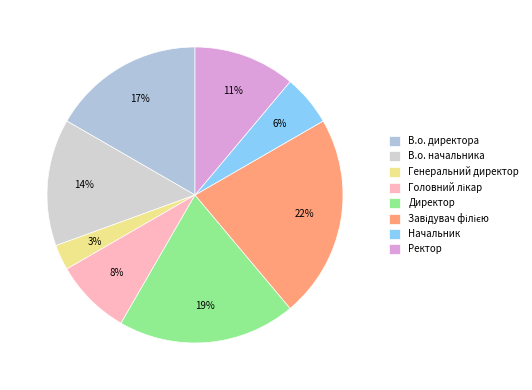

Count the number of slices in the pie.

8